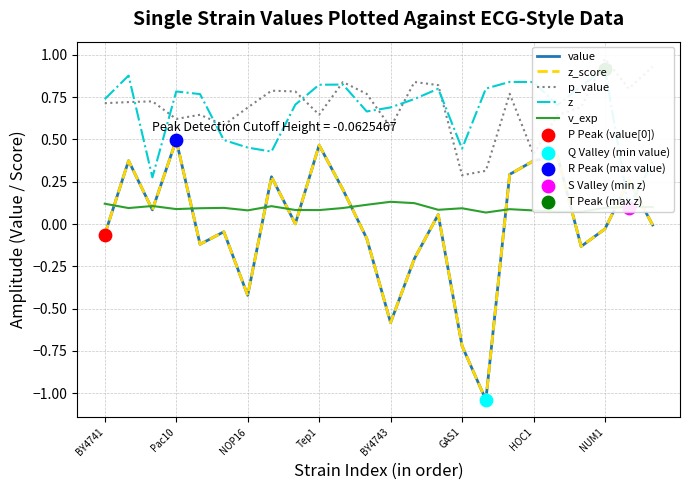

Which series has the largest total across all categories?

p_value